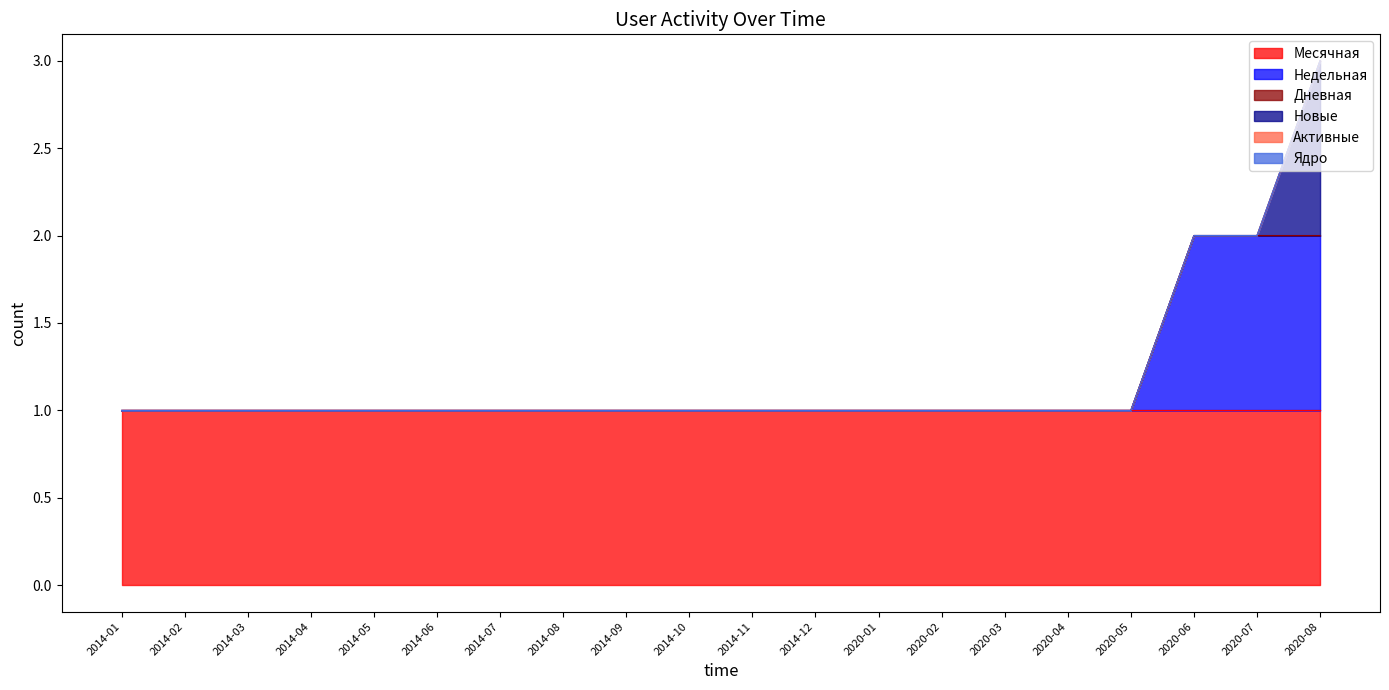

The Ядро series shows 0 at 2020-06. True or false?

True